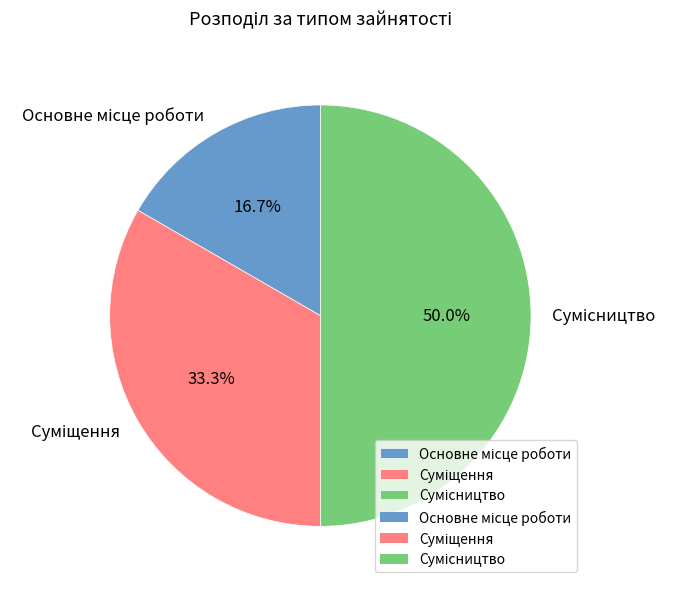

What percentage is the Суміщення slice, to the nearest percent?

33%